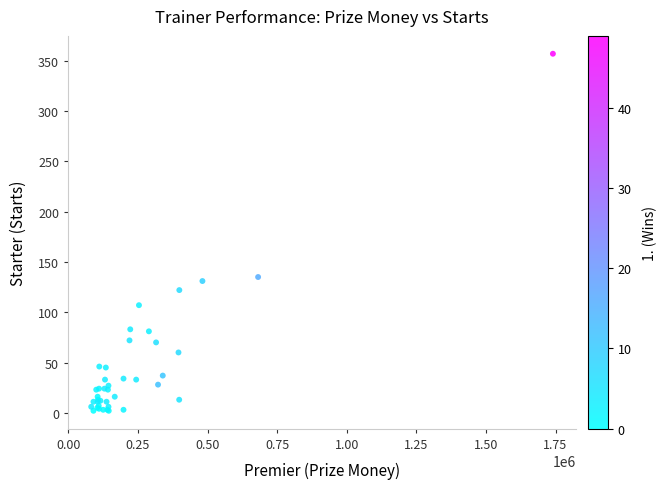

What Y value in the scatter plot is closest to 179?

135